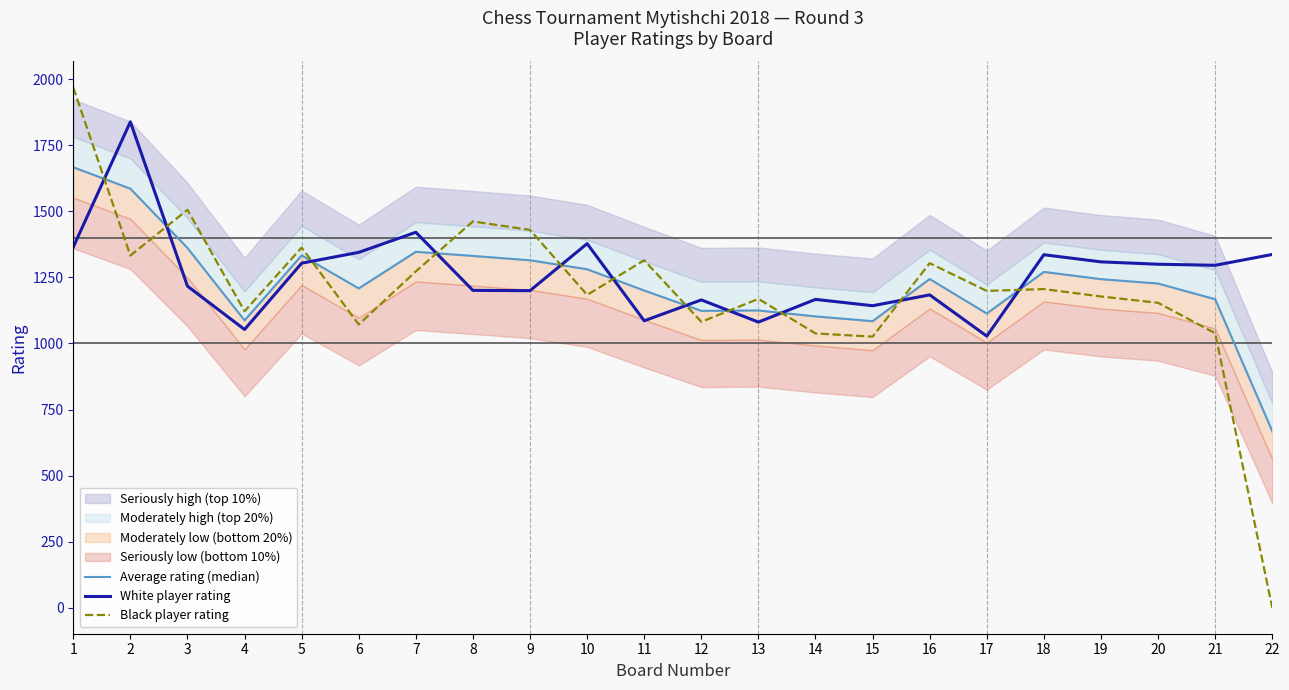

How many interior local valleys does the Black player rating series have?

7